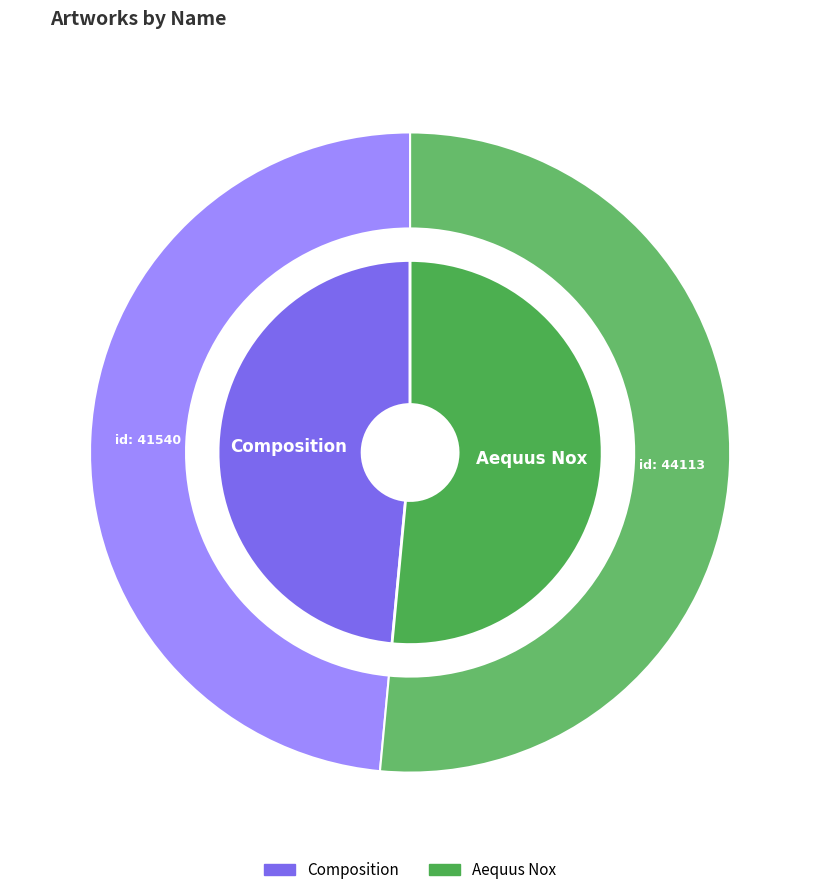

Is the sum of Composition and Aequus Nox greater than half?

Yes